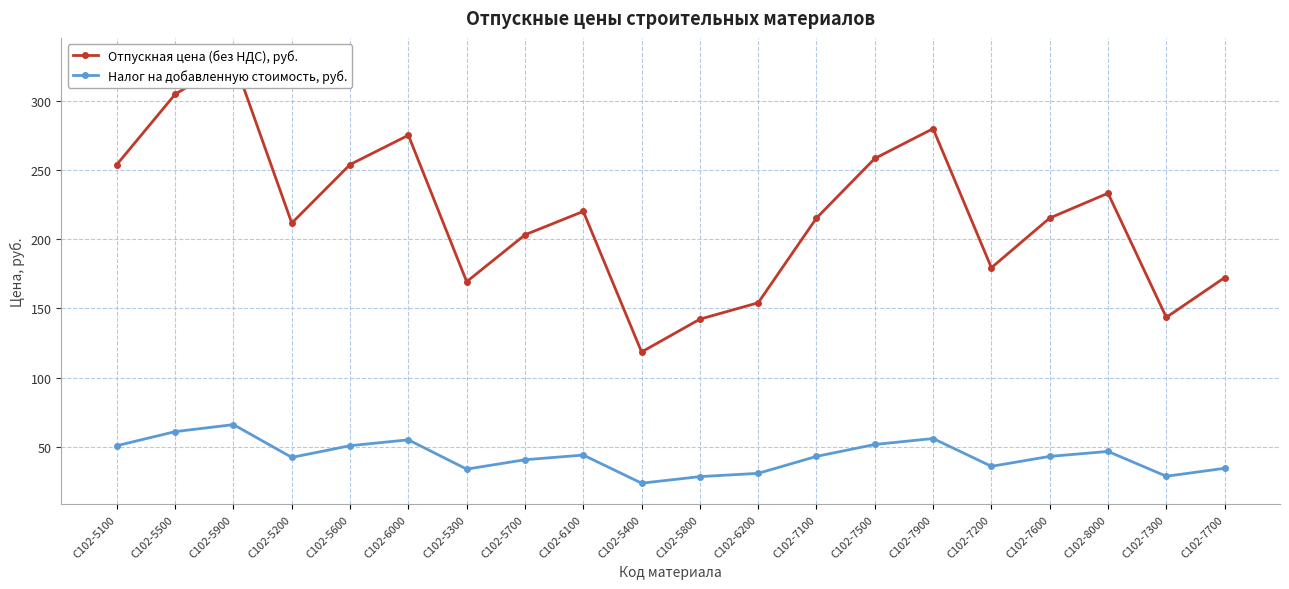

Reading left to right, what are all the values shown in this chart?

Отпускная цена (без НДС), руб.: С102-5100=254.0	С102-5500=304.8	С102-5900=330.2	С102-5200=211.6	С102-5600=254.0	С102-6000=275.1	С102-5300=169.3	С102-5700=203.2	С102-6100=220.1	С102-5400=118.5	С102-5800=142.2	С102-6200=154.1	С102-7100=215.3	С102-7500=258.4	С102-7900=279.9	С102-7200=179.4	С102-7600=215.3	С102-8000=233.2	С102-7300=143.5	С102-7700=172.2
Налог на добавленную стоимость, руб.: С102-5100=50.8	С102-5500=61.0	С102-5900=66.0	С102-5200=42.3	С102-5600=50.8	С102-6000=55.0	С102-5300=33.9	С102-5700=40.6	С102-6100=44.0	С102-5400=23.7	С102-5800=28.4	С102-6200=30.8	С102-7100=43.1	С102-7500=51.7	С102-7900=56.0	С102-7200=35.9	С102-7600=43.1	С102-8000=46.6	С102-7300=28.7	С102-7700=34.4